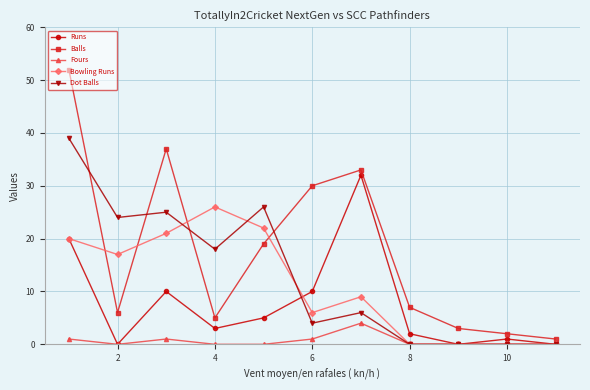

List the series in order of their peak value, lowest first.

Fours, Bowling Runs, Runs, Dot Balls, Balls